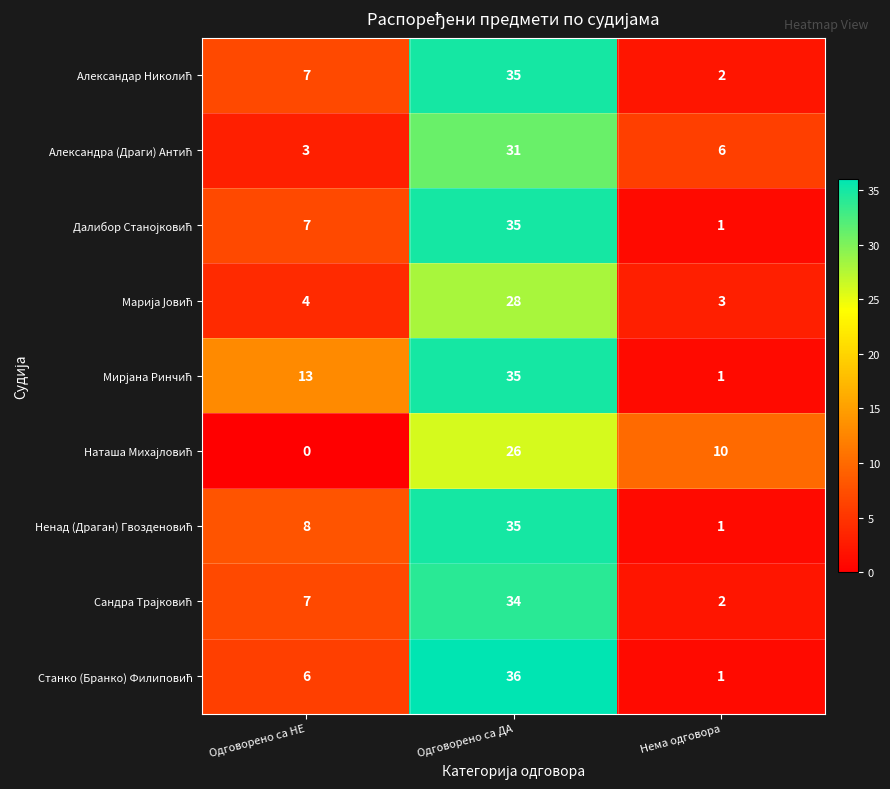

What is the spread (max minus min) of values at Одговорено са НЕ?

13